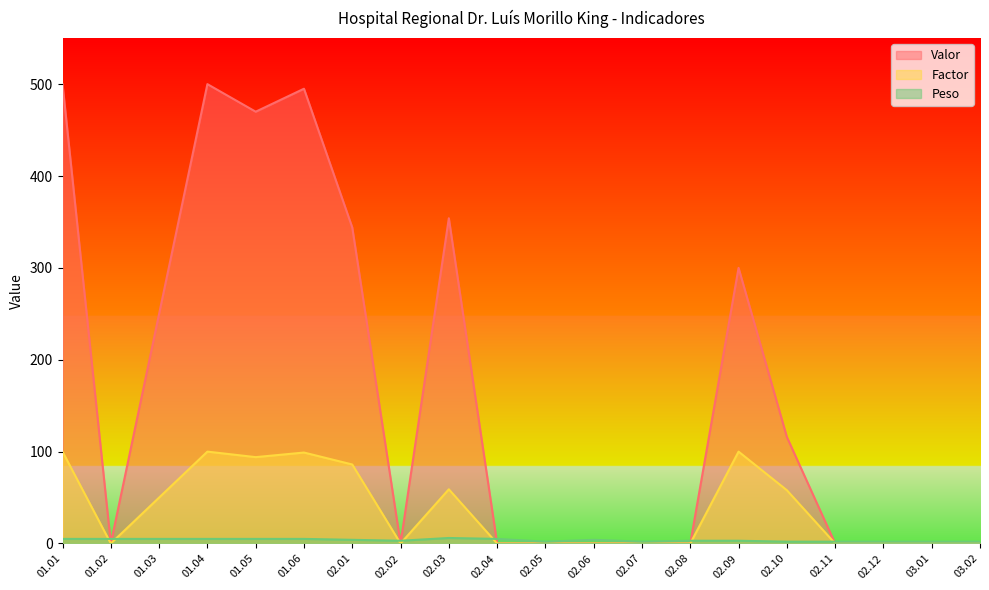

Between 01.05 and 02.11, which series saw the biggest shift?

Valor